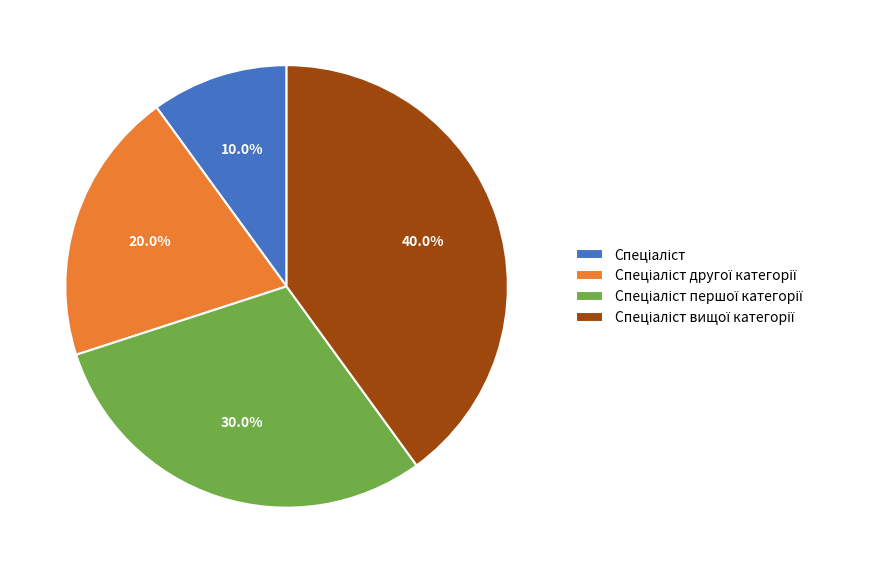

Is there a majority slice in this chart?

No